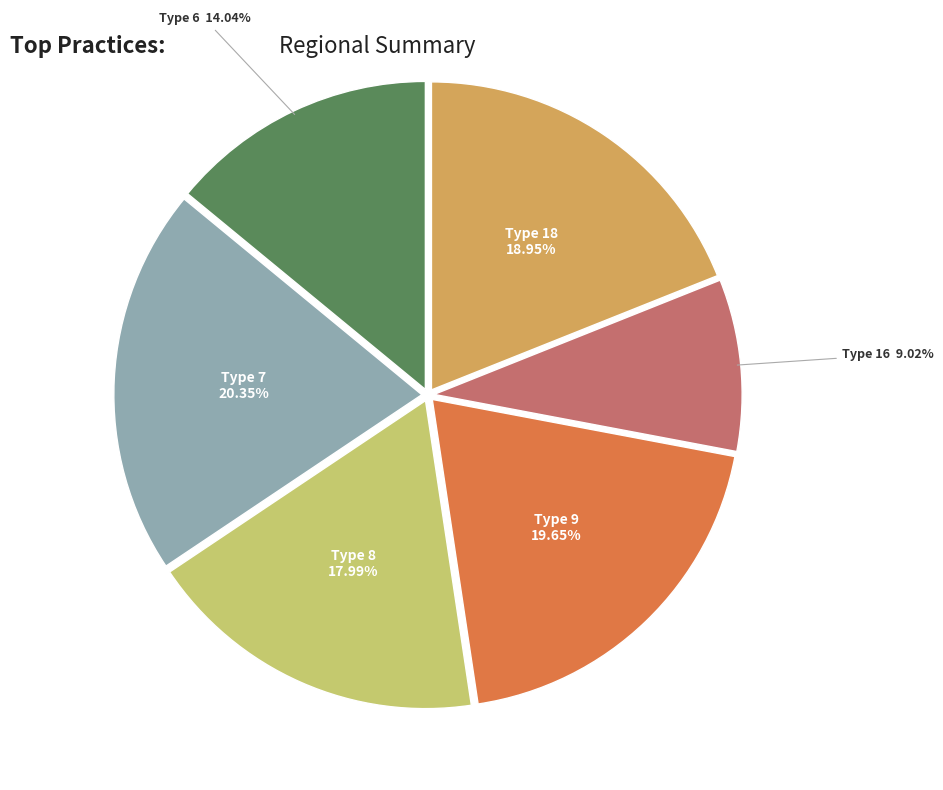

Does any single category account for the majority?

No